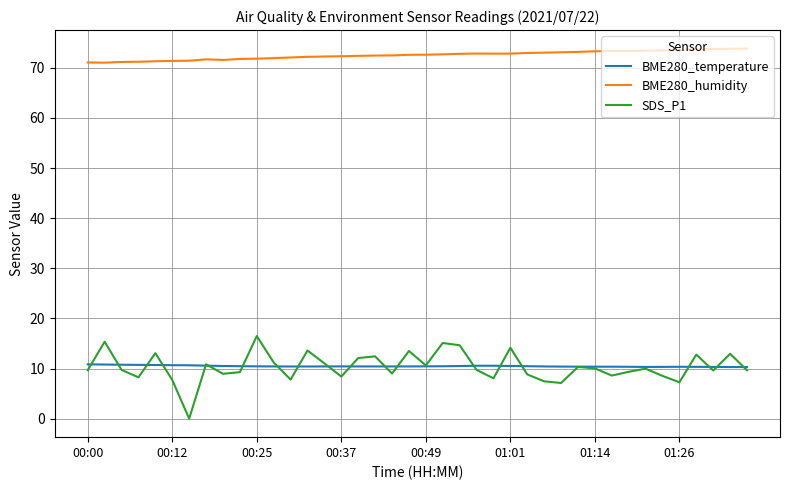

True or false: BME280_humidity and SDS_P1 intersect in this chart.

False